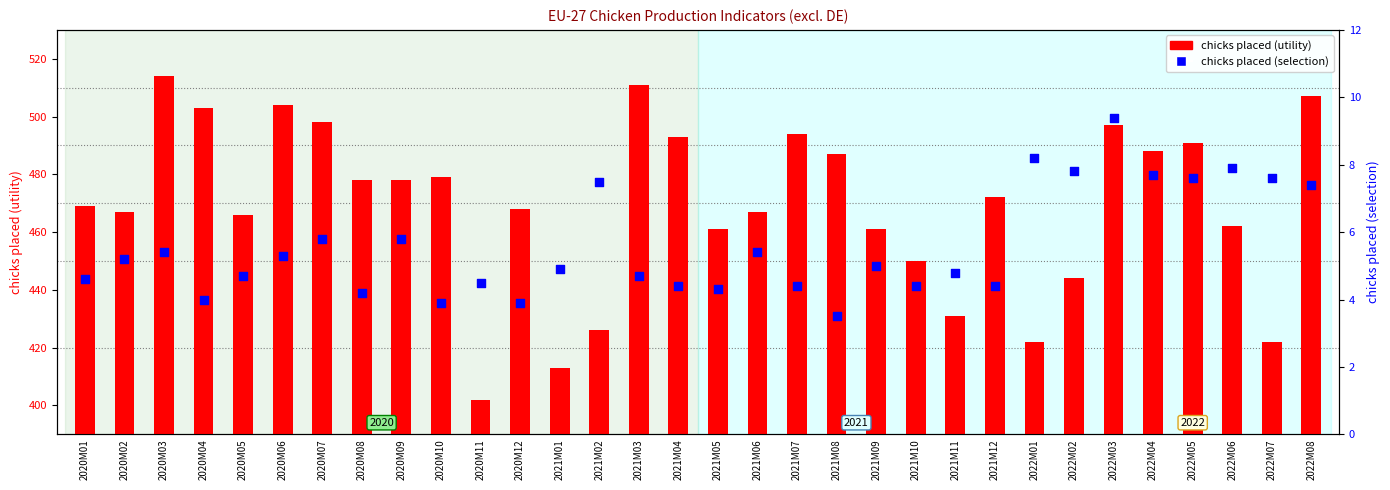

What is the total value across all series at 2022M08?

514.4